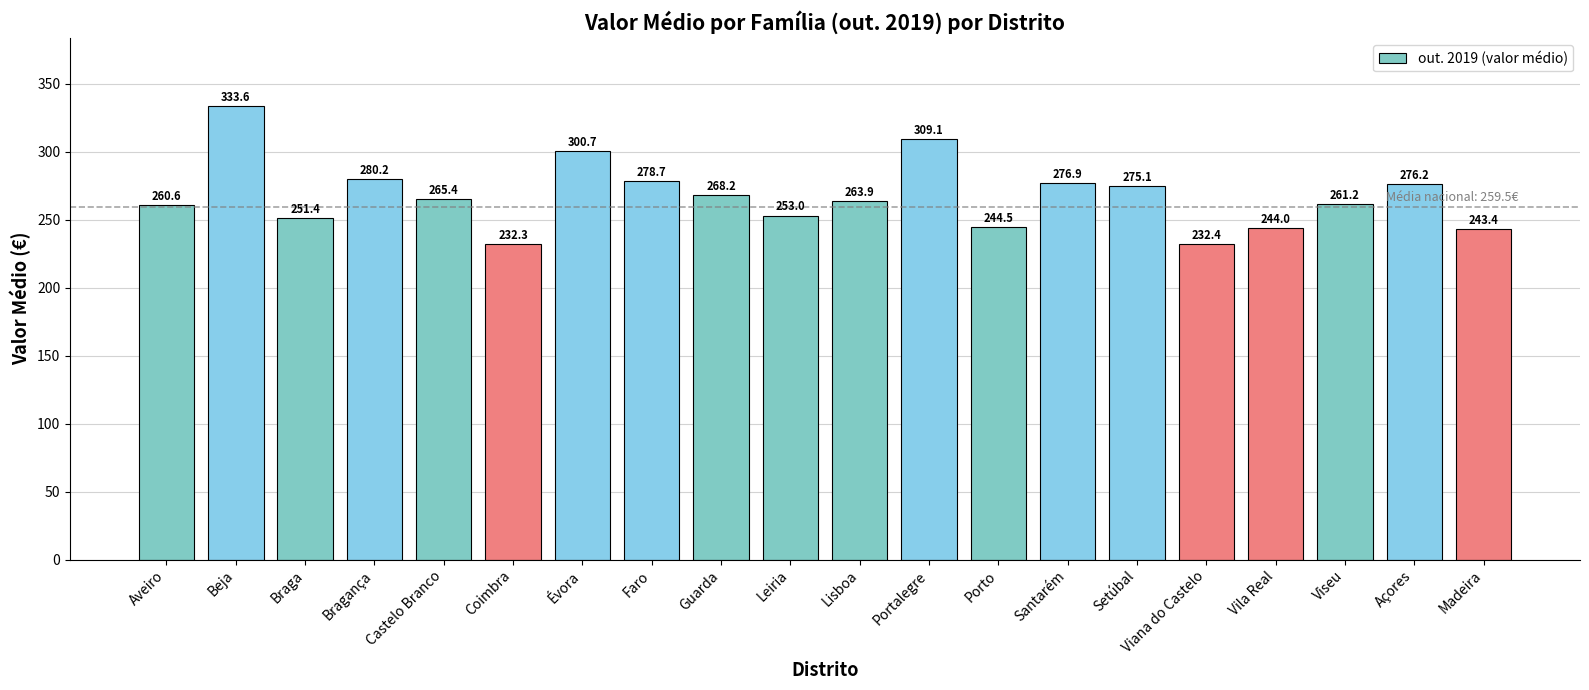

What is the average value?

267.5